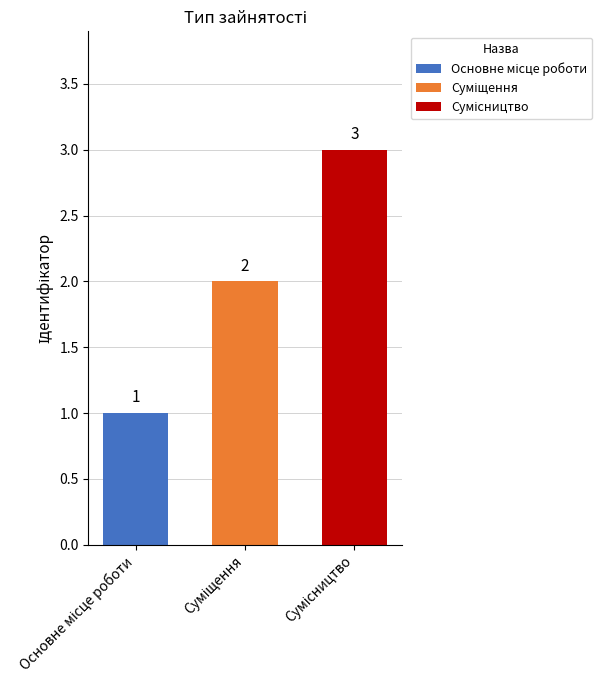

What is the maximum value shown in the chart?

3